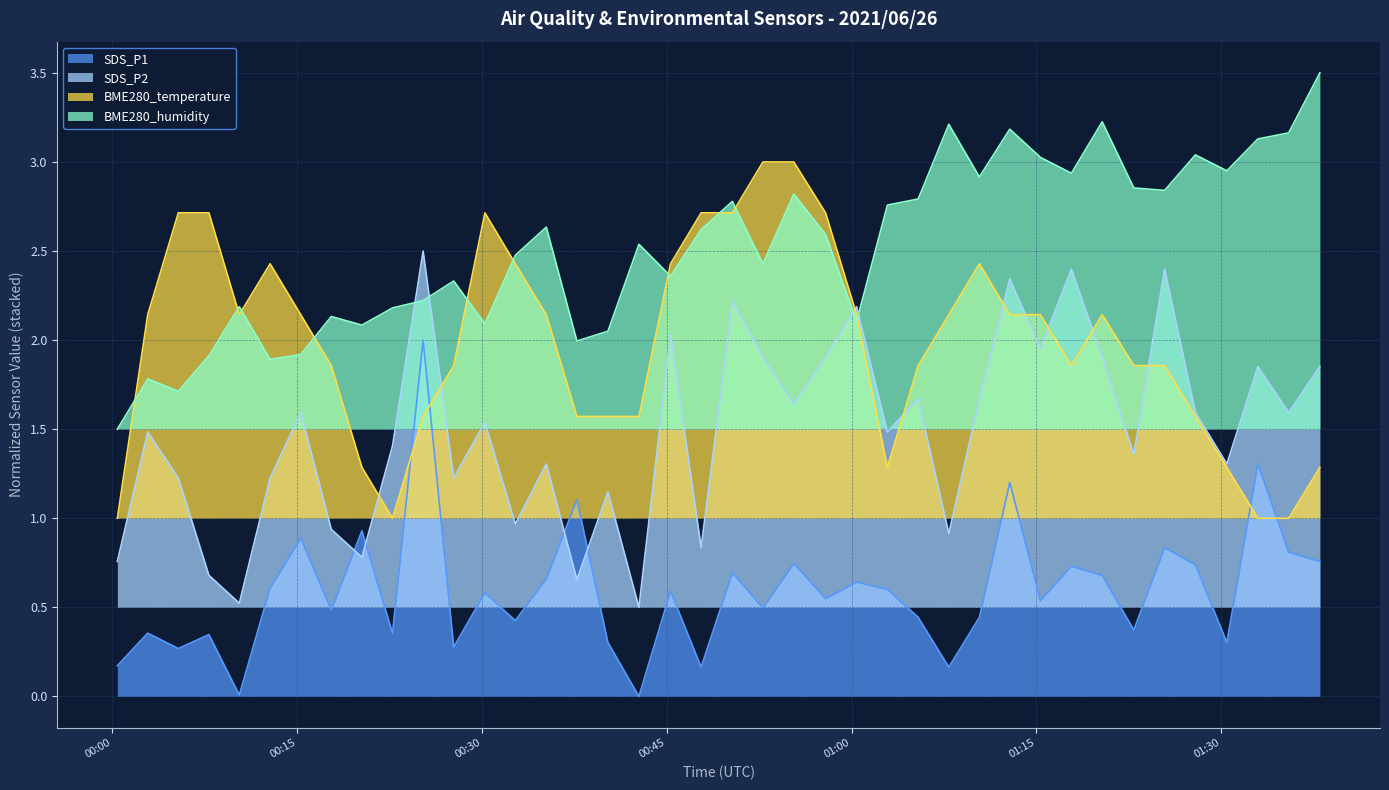

The BME280_humidity series shows 3.1 at 2021/06/26 01:32:58. True or false?

True